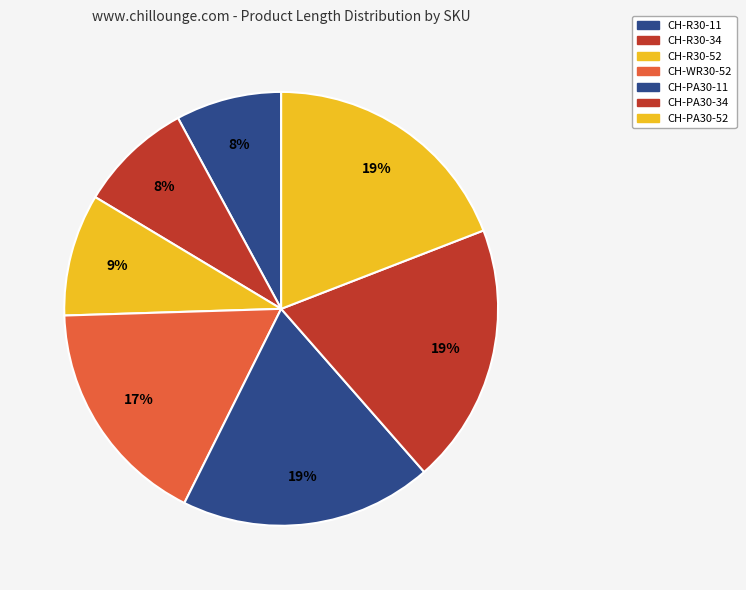

Does CH-PA30-11 account for over 50% of the chart?

No